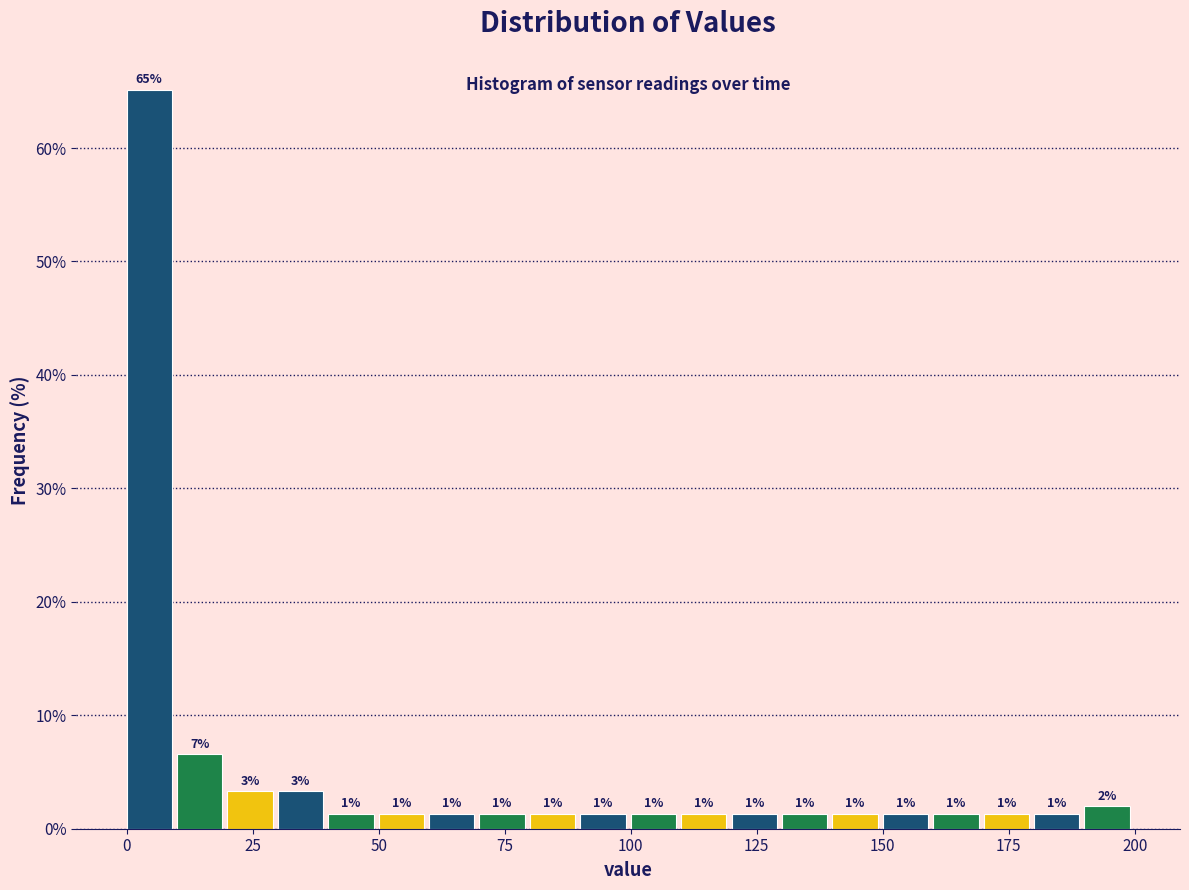

Around what value on the x-axis is the tallest bar? Give the approximate position of its centre, as read against the axis.

5